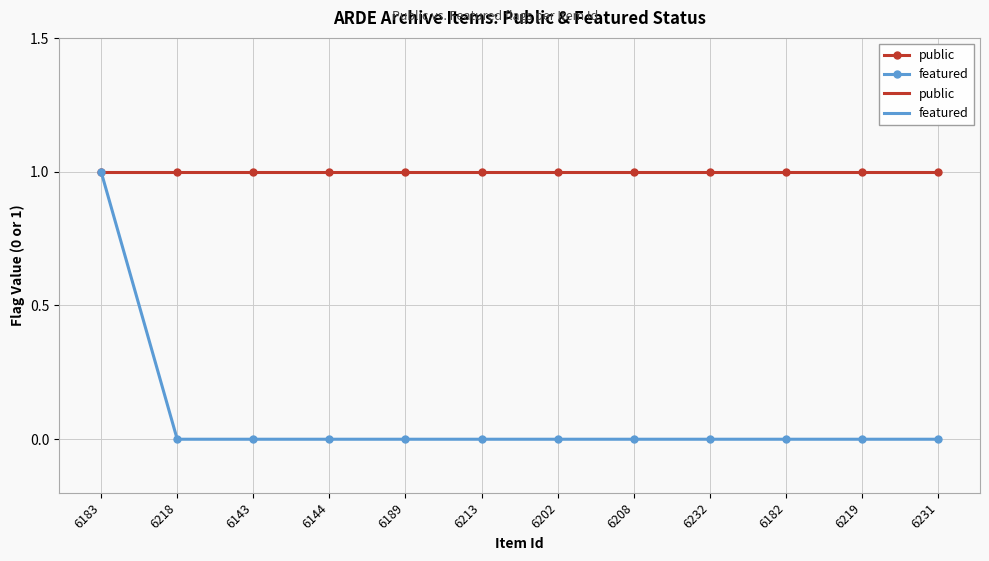

Is this an area chart (filled region under the line)?

No